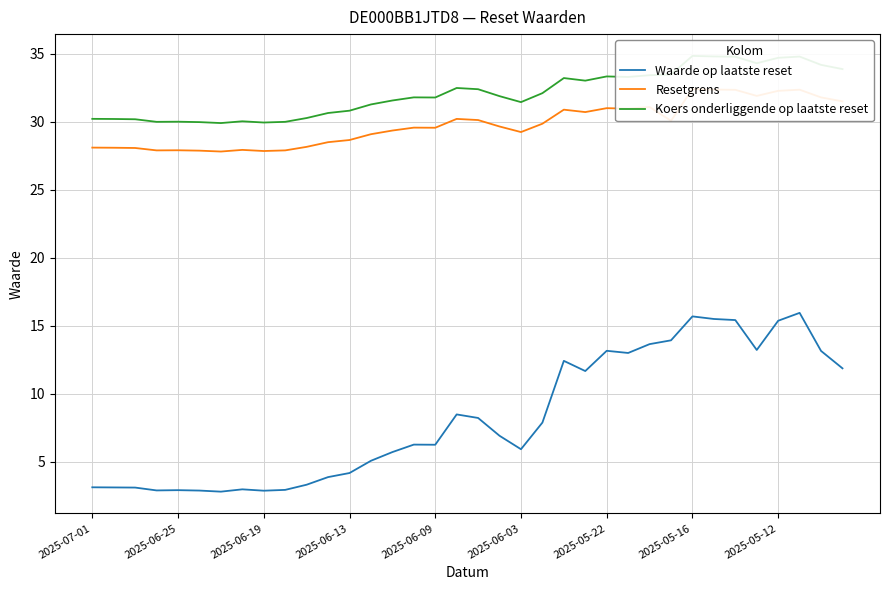

True or false: Resetgrens and Koers onderliggende op laatste reset cross at least once.

False